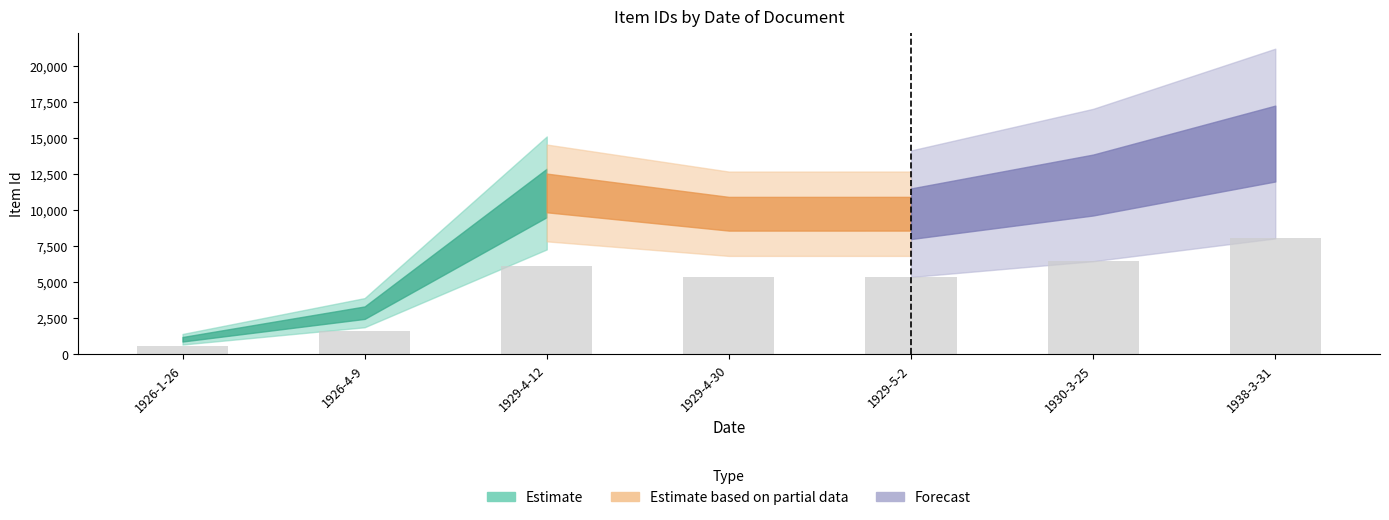

Does the chart contain stacked bars?

No